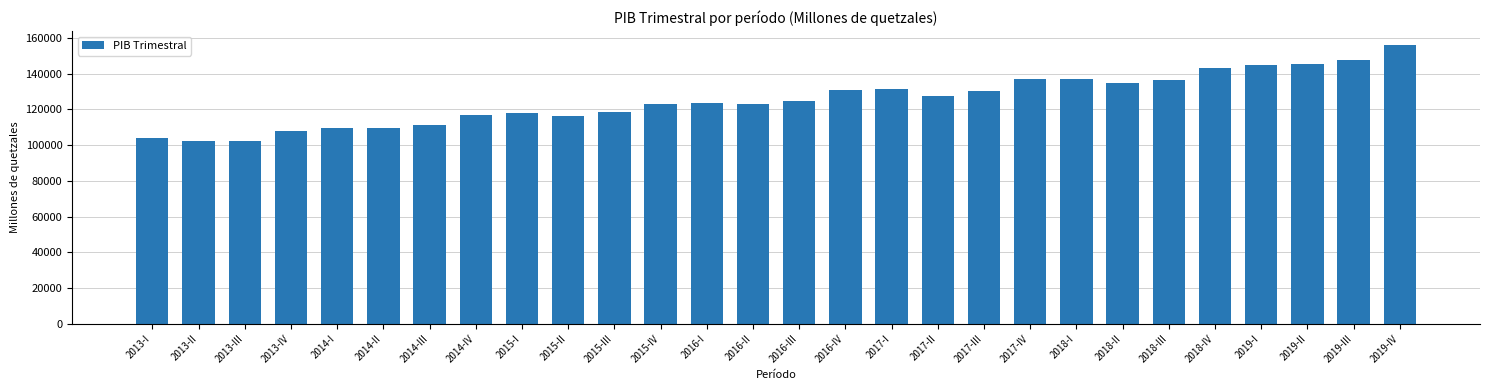

What is the greatest value displayed?

156065.6